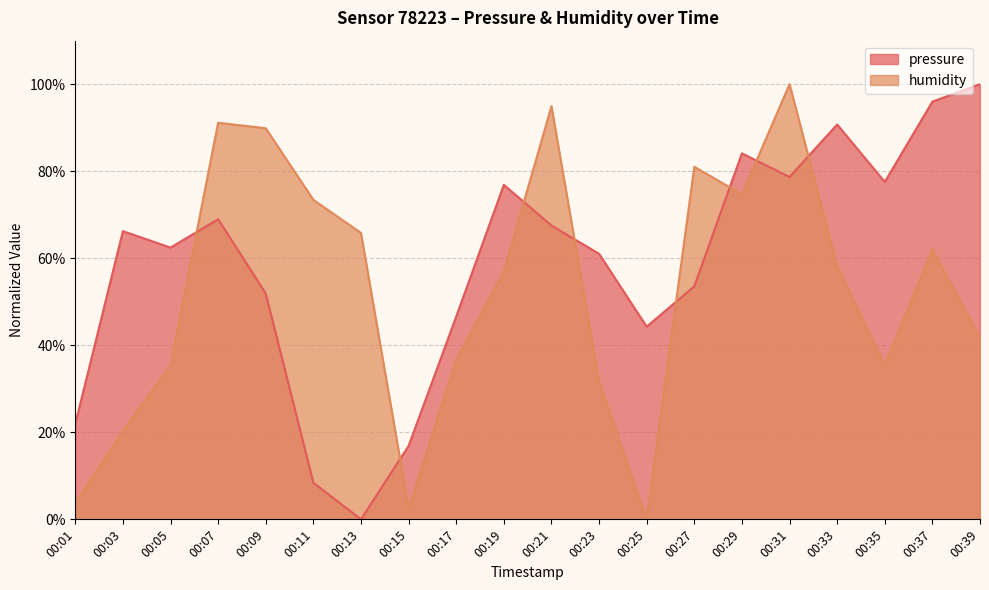

The humidity series shows 2.5 at 00:15. True or false?

True